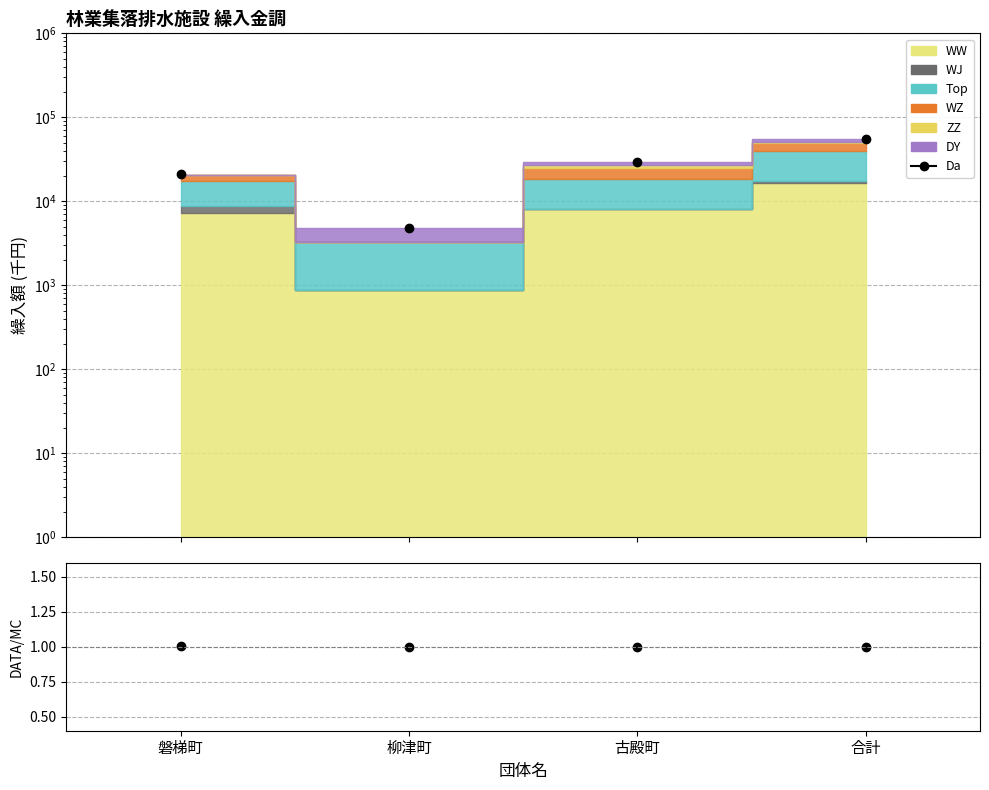

At which label is the value closest to 1?

柳津町